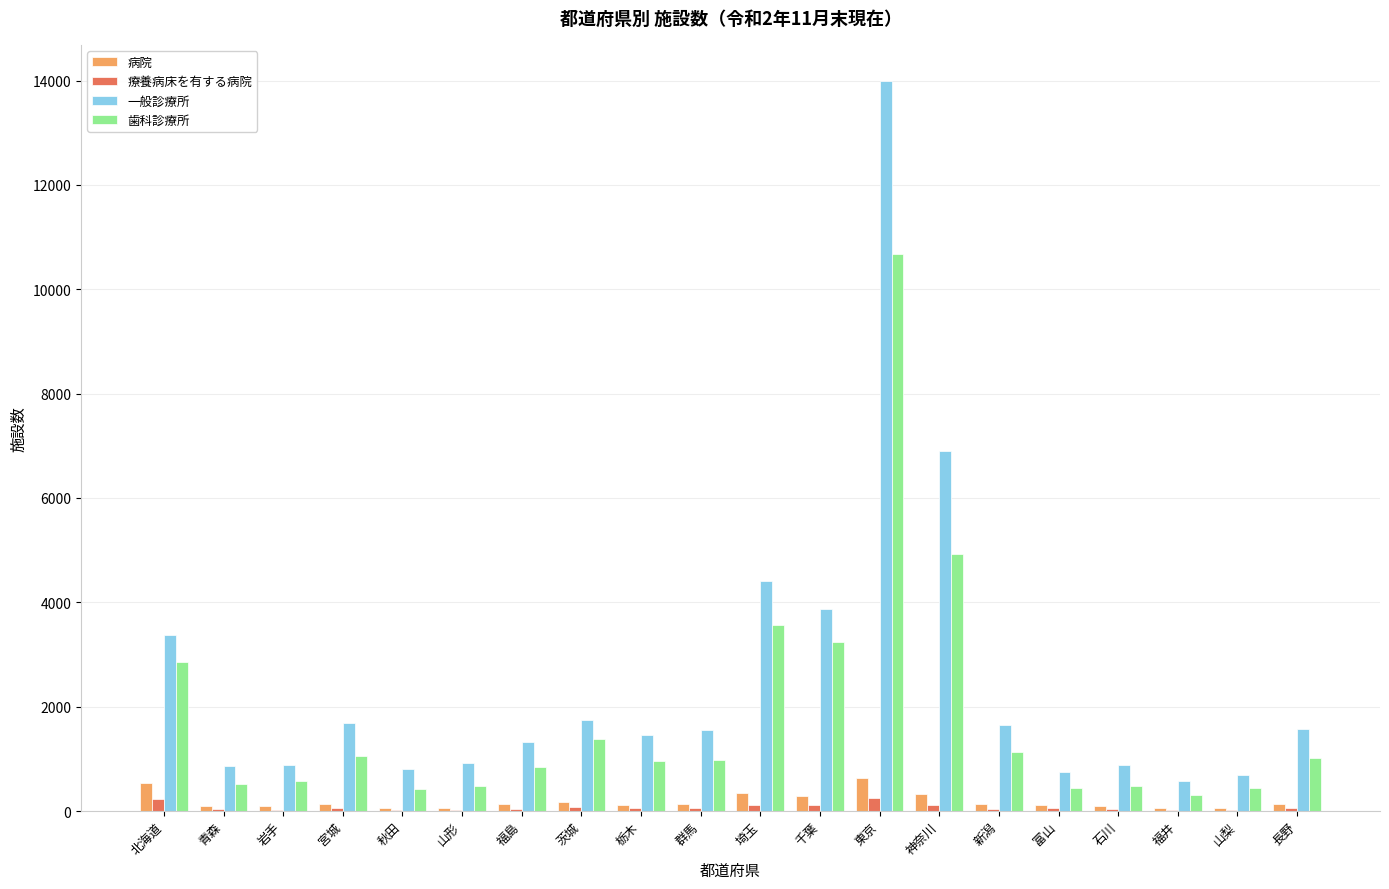

Is the value of 療養病床を有する病院 at 岩手 greater than the value of 一般診療所 at 新潟?

No